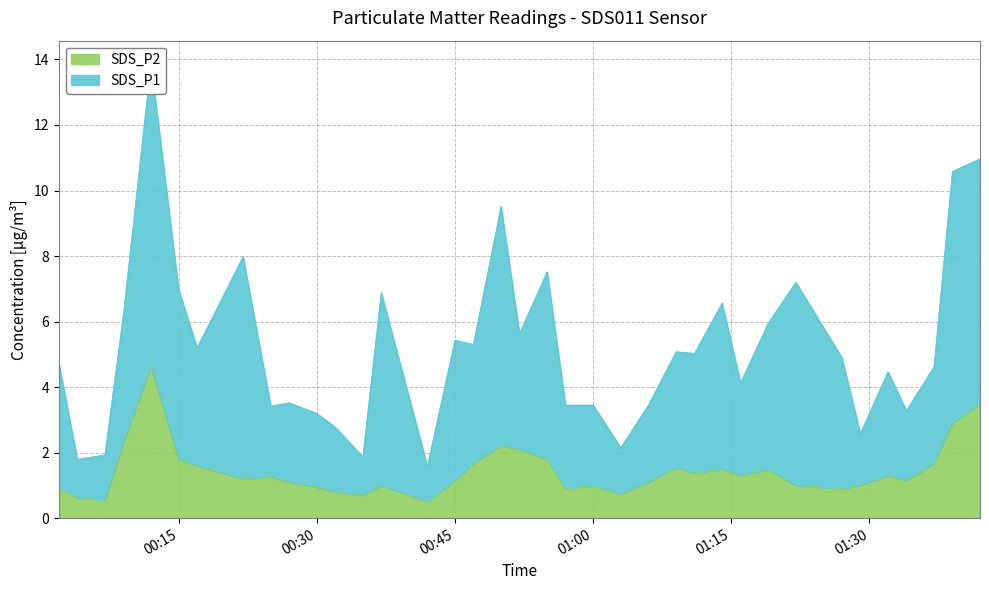

Count the number of data series in this chart.

2